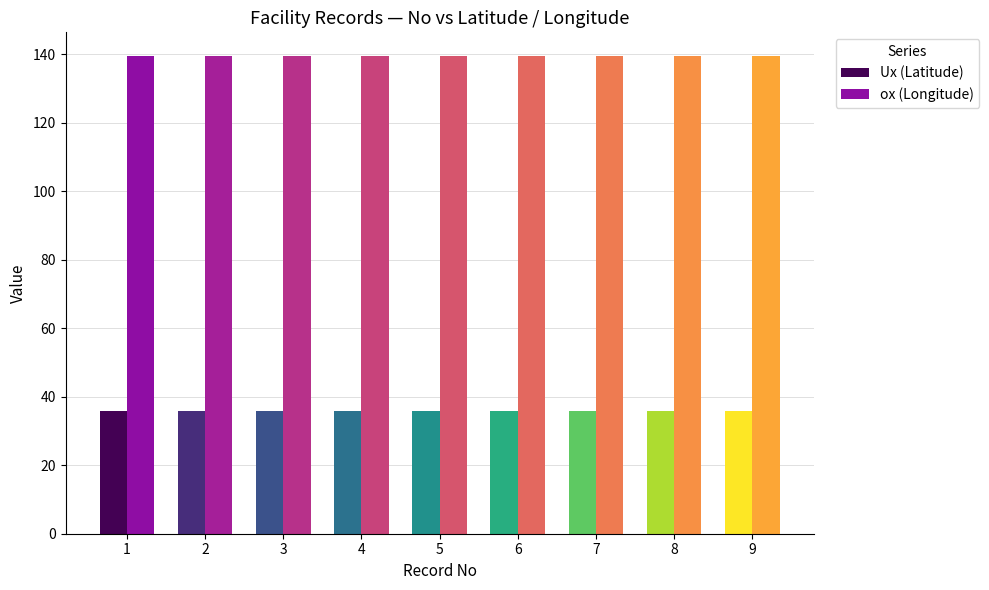

What is the difference between the highest and lowest values at 3?

103.7